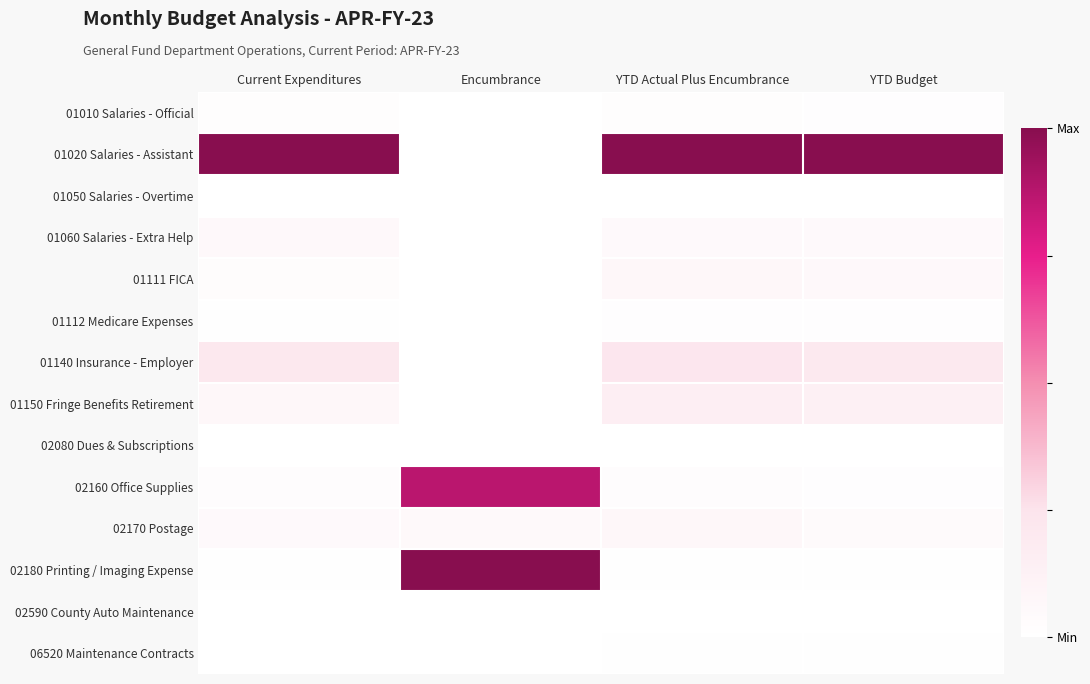

Reading left to right, what are all the values shown in this chart?

01010 Salaries - Official: Current Expenditures=0.0	Encumbrance=0.0	YTD Actual Plus Encumbrance=0.0	YTD Budget=0.0
01020 Salaries - Assistant: Current Expenditures=1.0	Encumbrance=0.0	YTD Actual Plus Encumbrance=1.0	YTD Budget=1.0
01050 Salaries - Overtime: Current Expenditures=0.0	Encumbrance=0.0	YTD Actual Plus Encumbrance=0.0	YTD Budget=0.0
01060 Salaries - Extra Help: Current Expenditures=0.1	Encumbrance=0.0	YTD Actual Plus Encumbrance=0.1	YTD Budget=0.0
01111 FICA: Current Expenditures=0.0	Encumbrance=0.0	YTD Actual Plus Encumbrance=0.1	YTD Budget=0.1
01112 Medicare Expenses: Current Expenditures=0.0	Encumbrance=0.0	YTD Actual Plus Encumbrance=0.0	YTD Budget=0.0
01140 Insurance - Employer: Current Expenditures=0.2	Encumbrance=0.0	YTD Actual Plus Encumbrance=0.2	YTD Budget=0.2
01150 Fringe Benefits Retirement: Current Expenditures=0.1	Encumbrance=0.0	YTD Actual Plus Encumbrance=0.2	YTD Budget=0.1
02080 Dues & Subscriptions: Current Expenditures=0.0	Encumbrance=0.0	YTD Actual Plus Encumbrance=0.0	YTD Budget=0.0
02160 Office Supplies: Current Expenditures=0.0	Encumbrance=0.9	YTD Actual Plus Encumbrance=0.0	YTD Budget=0.0
02170 Postage: Current Expenditures=0.0	Encumbrance=0.1	YTD Actual Plus Encumbrance=0.1	YTD Budget=0.0
02180 Printing / Imaging Expense: Current Expenditures=0.0	Encumbrance=1.0	YTD Actual Plus Encumbrance=0.0	YTD Budget=0.0
02590 County Auto Maintenance: Current Expenditures=0.0	Encumbrance=0.0	YTD Actual Plus Encumbrance=0.0	YTD Budget=0.0
06520 Maintenance Contracts: Current Expenditures=0.0	Encumbrance=0.0	YTD Actual Plus Encumbrance=0.0	YTD Budget=0.0